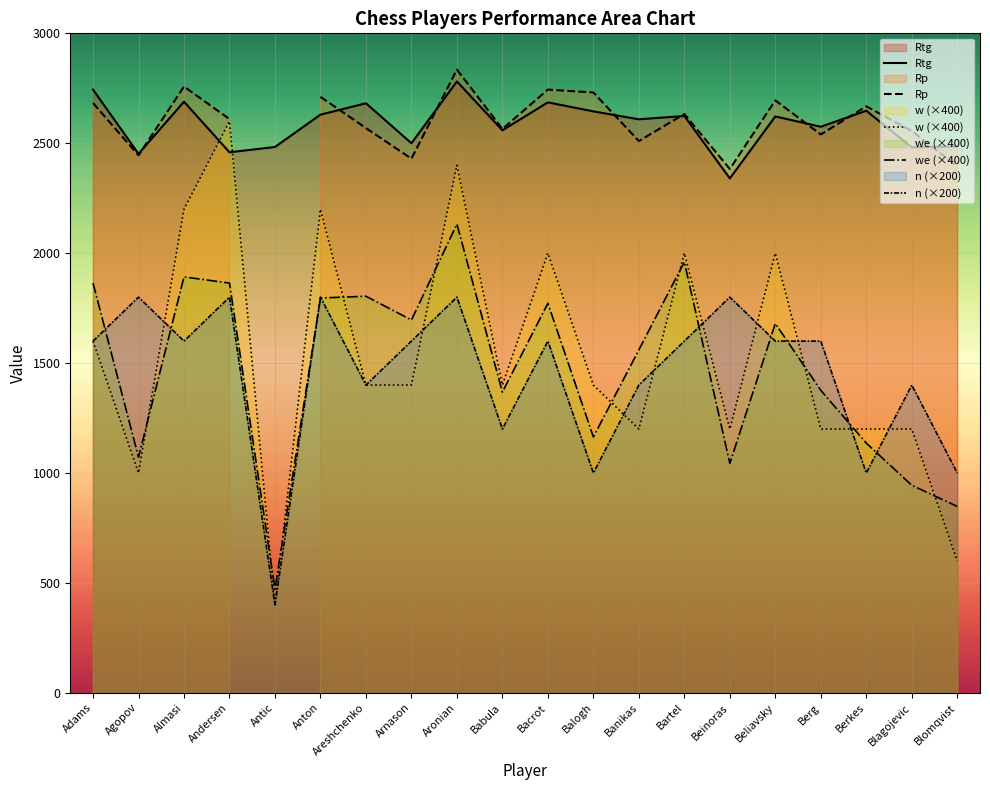

What is the greatest value displayed?

2835.0